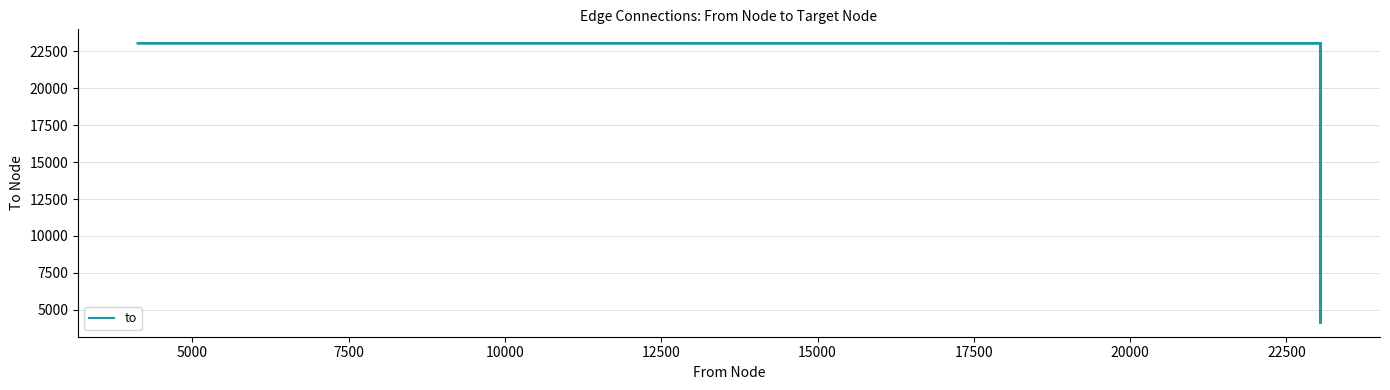

At which label does the data first exceed 23046?

7500